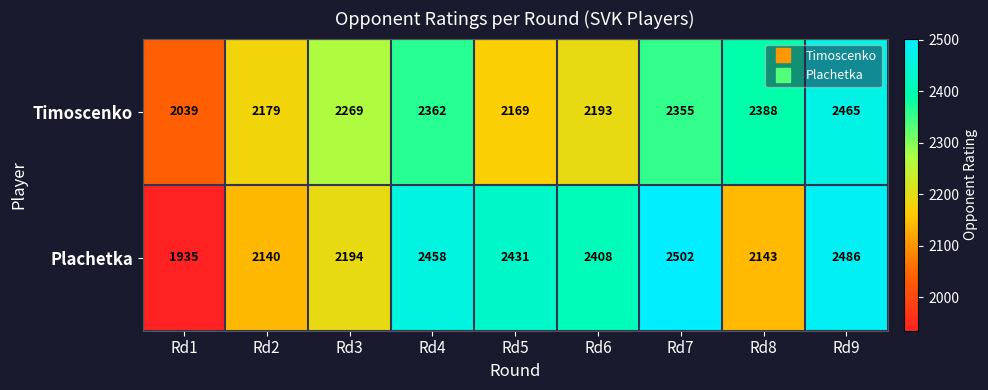

What is the spread (max minus min) of values at Rd7?

147